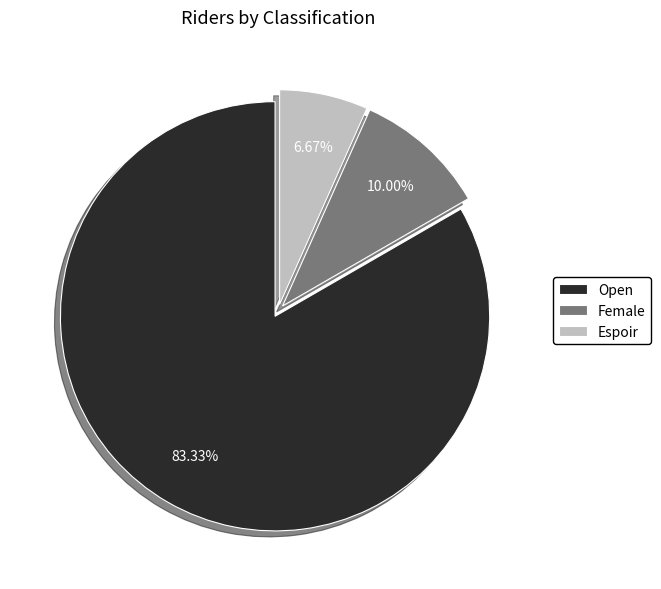

Which slice is the largest?

Open